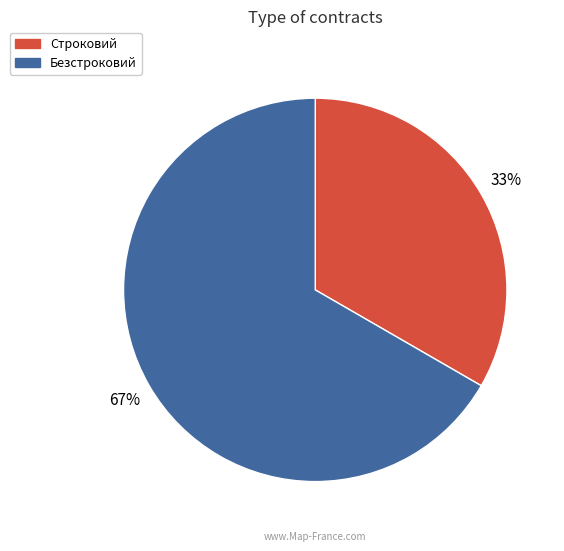

Count the number of slices in the pie.

2